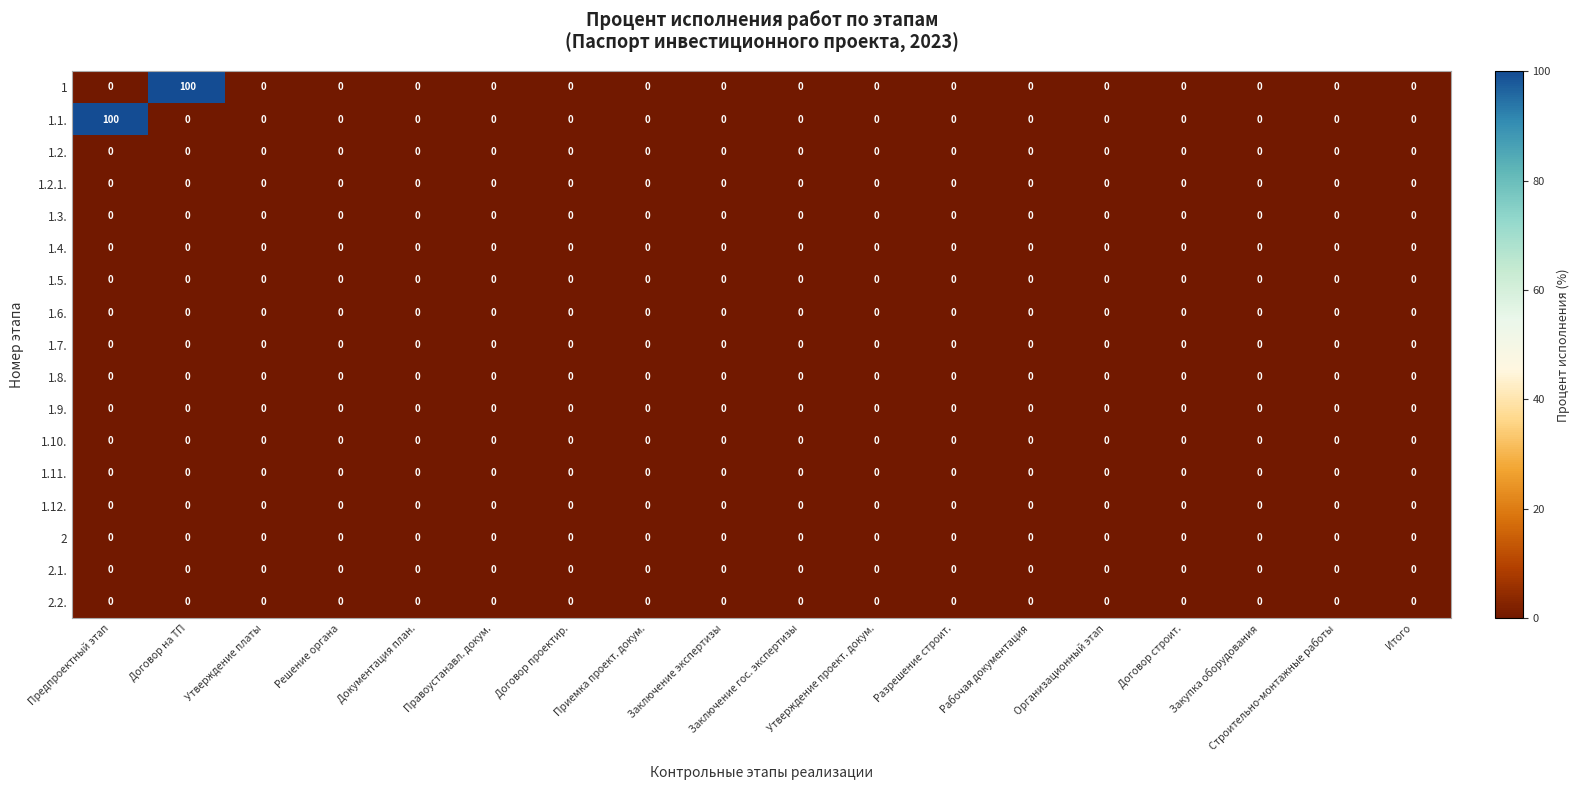

What is the greatest value displayed?

100